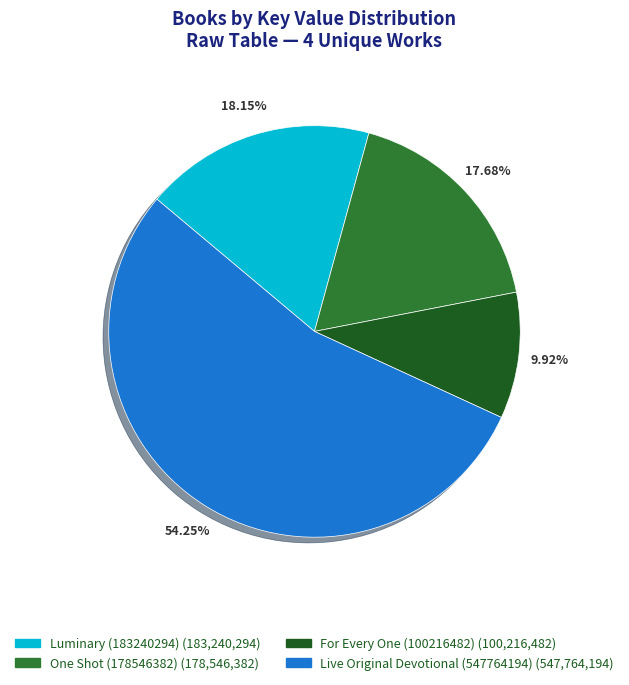

Does Live Original Devotional (547764194) account for over 50% of the chart?

Yes